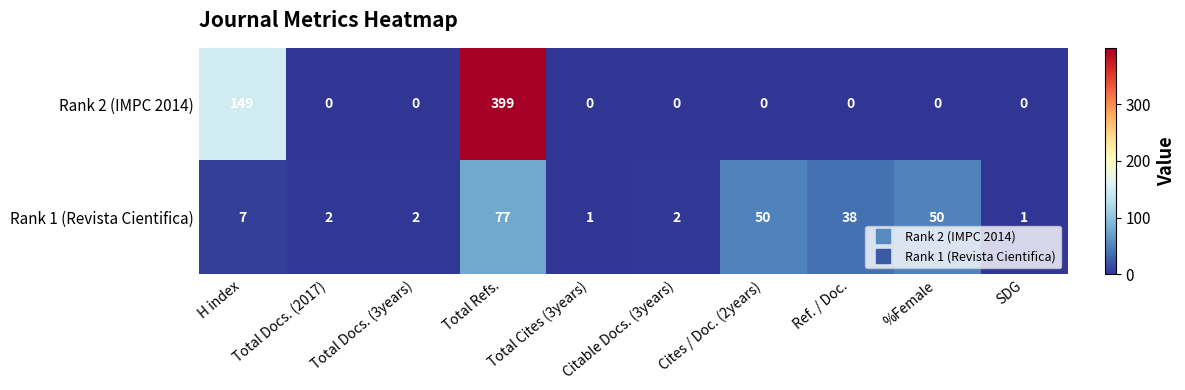

Rank the series at Total Docs. (3years) from lowest to highest value.

Rank 2 (IMPC 2014), Rank 1 (Revista Cientifica)